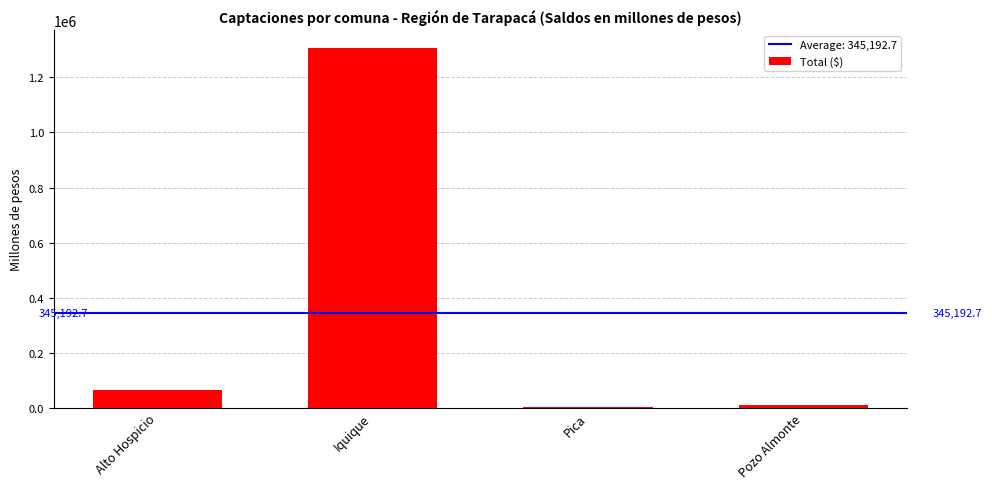

Are the bars horizontal?

No